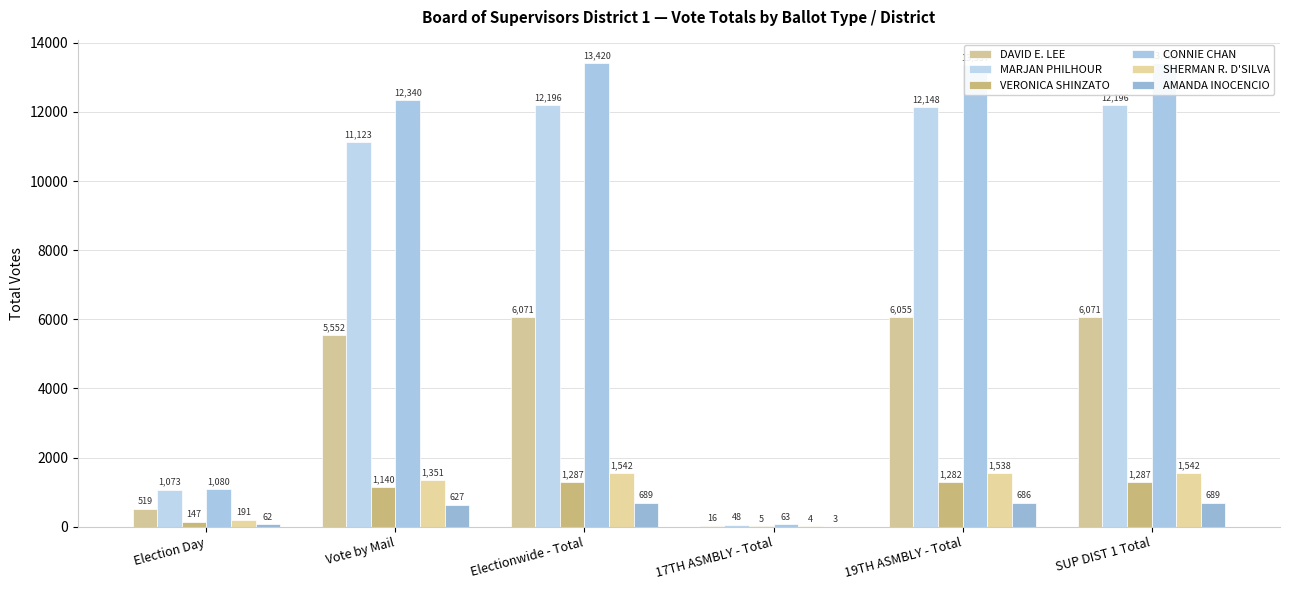

What is the sum of the DAVID E. LEE values at 17TH ASMBLY - Total and SUP DIST 1 Total?

6087